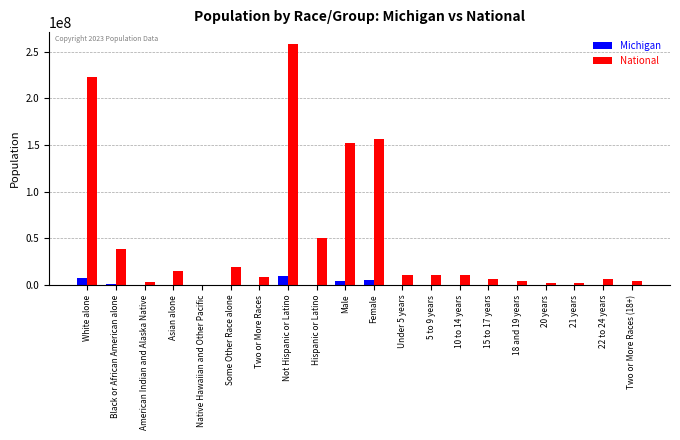

What is the greatest value displayed?

258267944